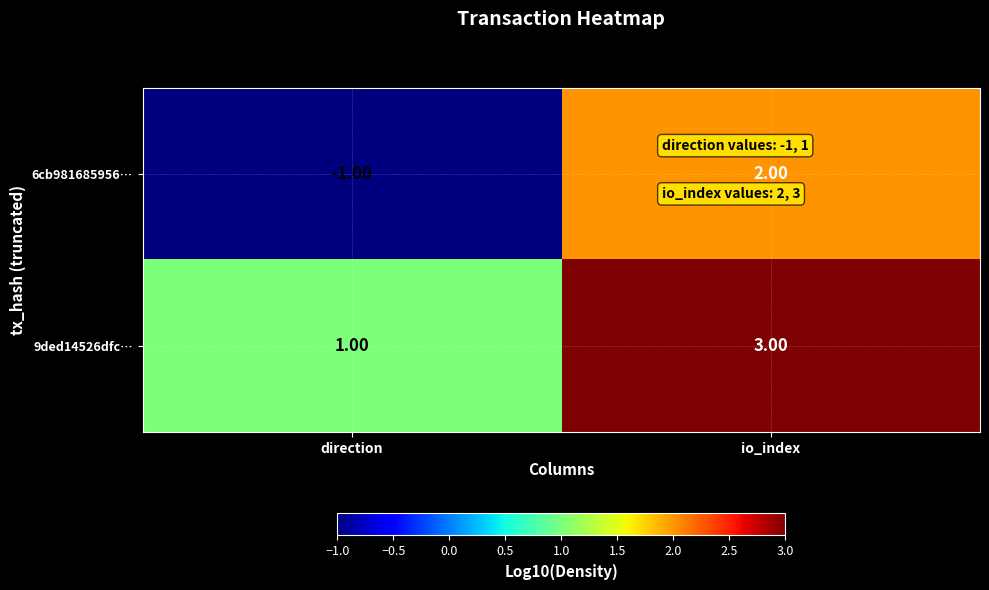

Which series has the largest total across all categories?

9ded14526dfc…